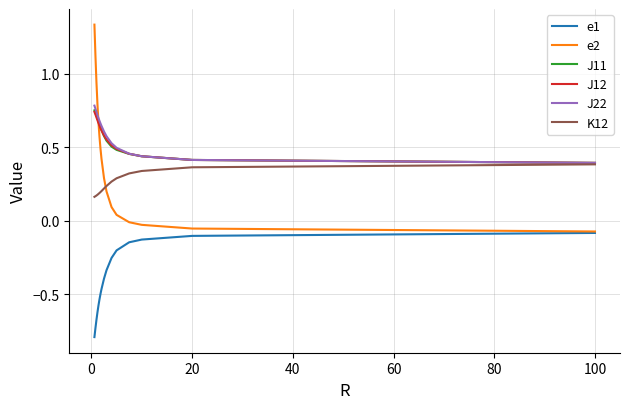

Does the chart have visible grid lines?

Yes